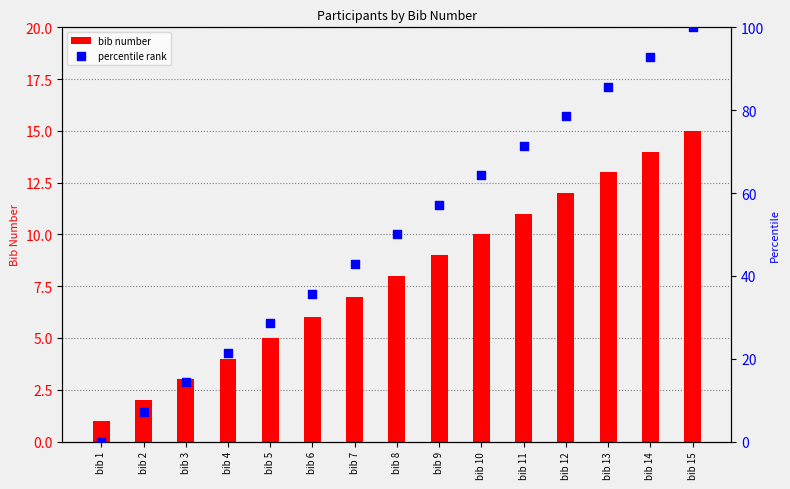

Which series has the widest spread of Y values?

percentile rank